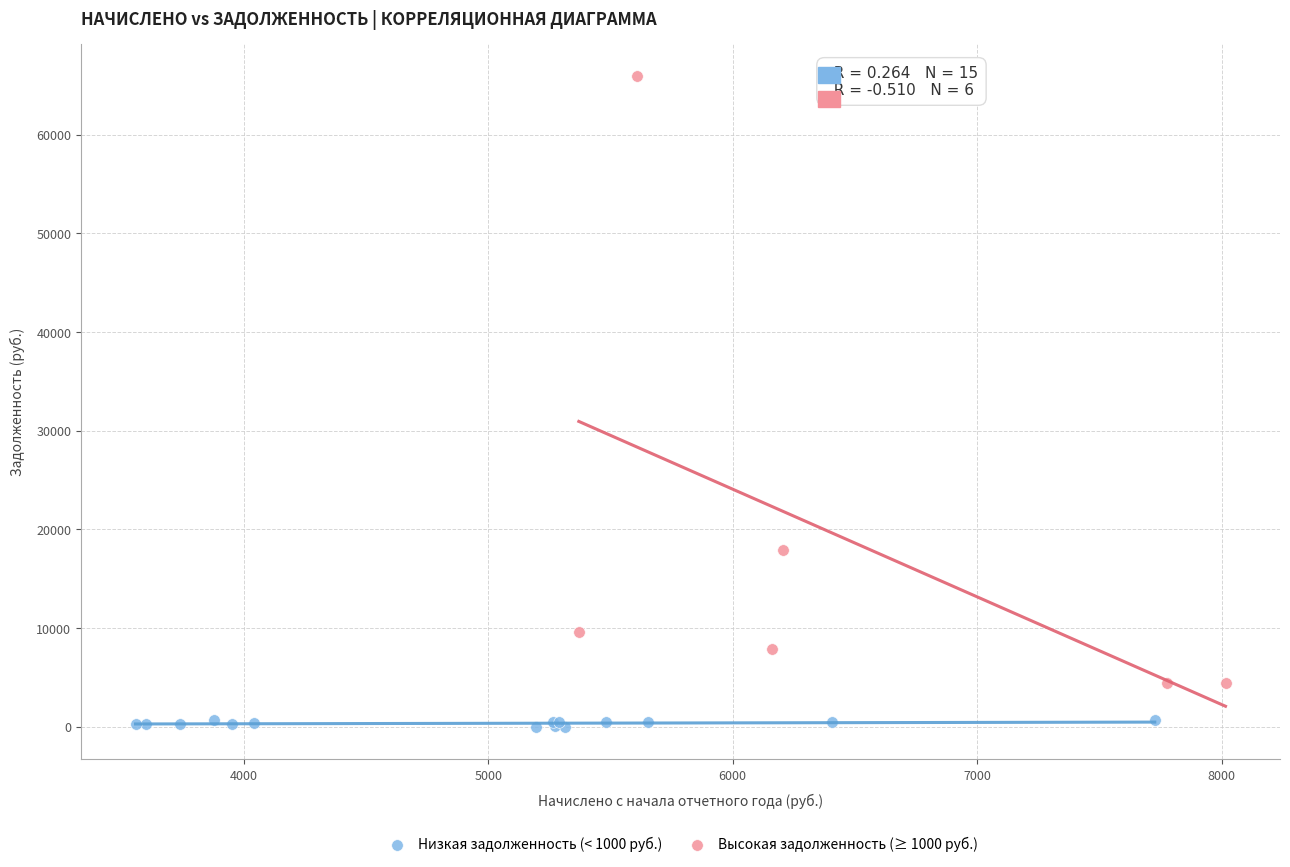

Which series reaches the maximum Y coordinate?

Высокая задолженность (≥ 1000 руб.)